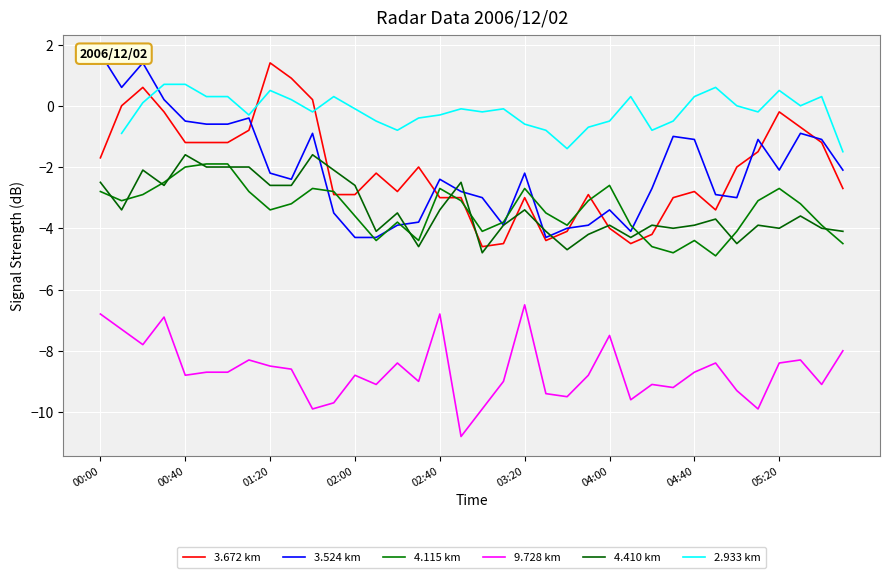

How many data points does each series have?

36